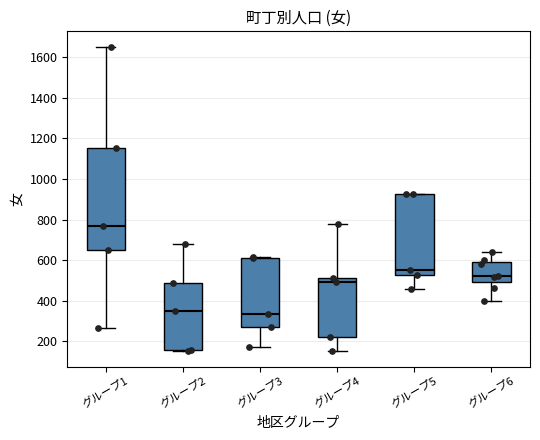

Reading left to right, read every box against the y-axis: the position of its median line, the range the box covers, and the ends of its whiskers. The values are not printed on the chart, so give them approximately, as read against the axis.

グループ1: median 780, box 640 to 1160, whiskers 260 to 1660
グループ2: median 360, box 160 to 480, whiskers 160 to 680
グループ3: median 340, box 280 to 620, whiskers 180 to 620
グループ4: median 500, box 220 to 520, whiskers 160 to 780
グループ5: median 560, box 520 to 920, whiskers 460 to 920
グループ6: median 520, box 500 to 600, whiskers 400 to 640